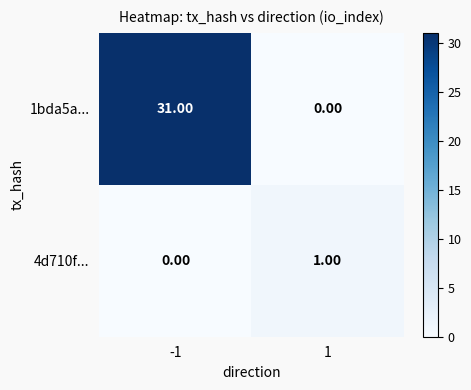

Which series has the widest spread of values?

1bda5a...